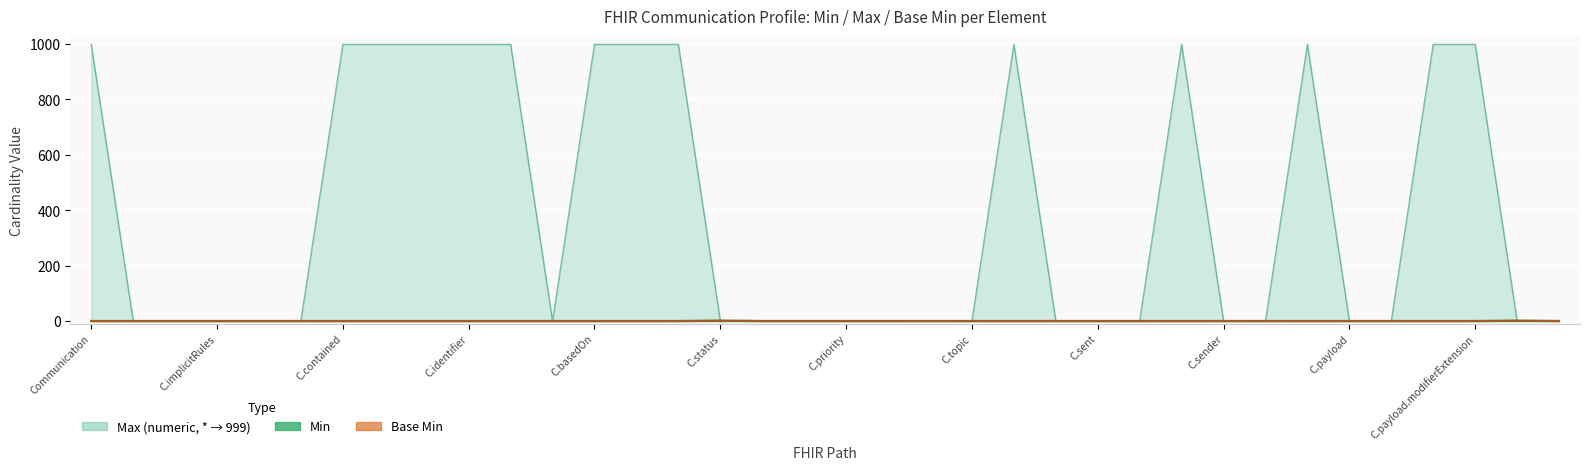

What position from the right is Communication.payload.content[x]?

2